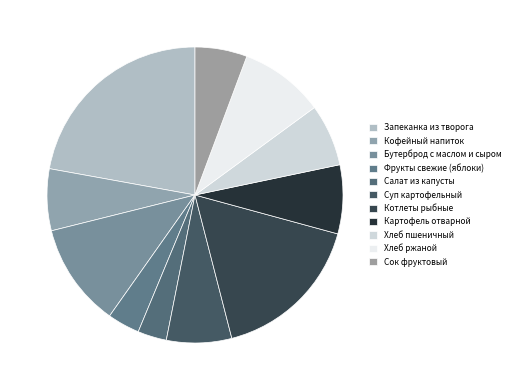

How many slices are in this pie chart?

11